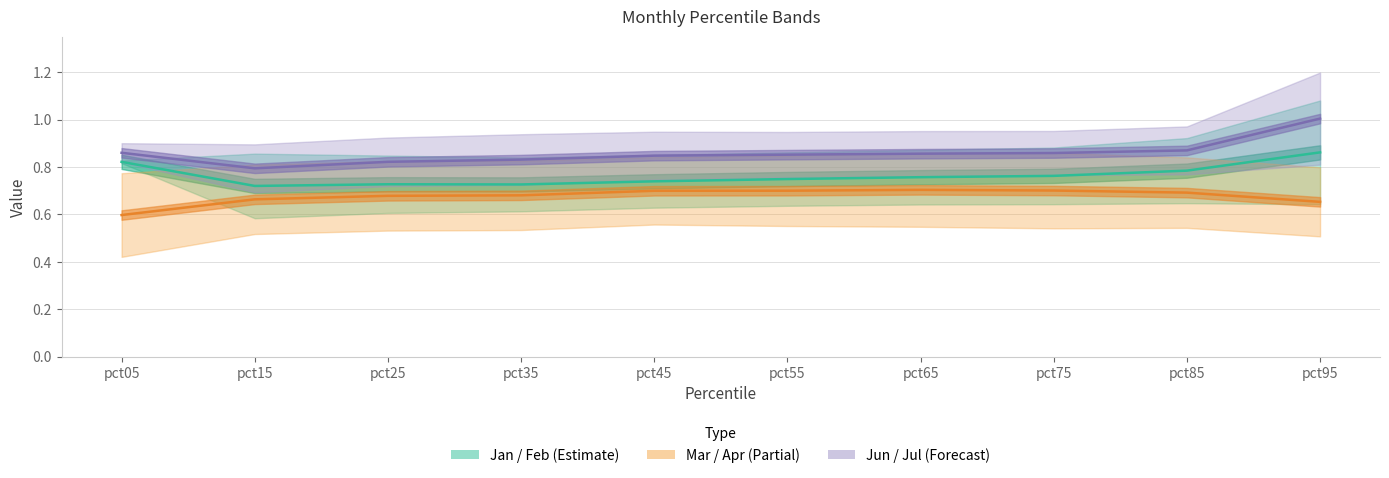

Rank the series at pct95 from highest to lowest value.

Jul, Feb, Apr